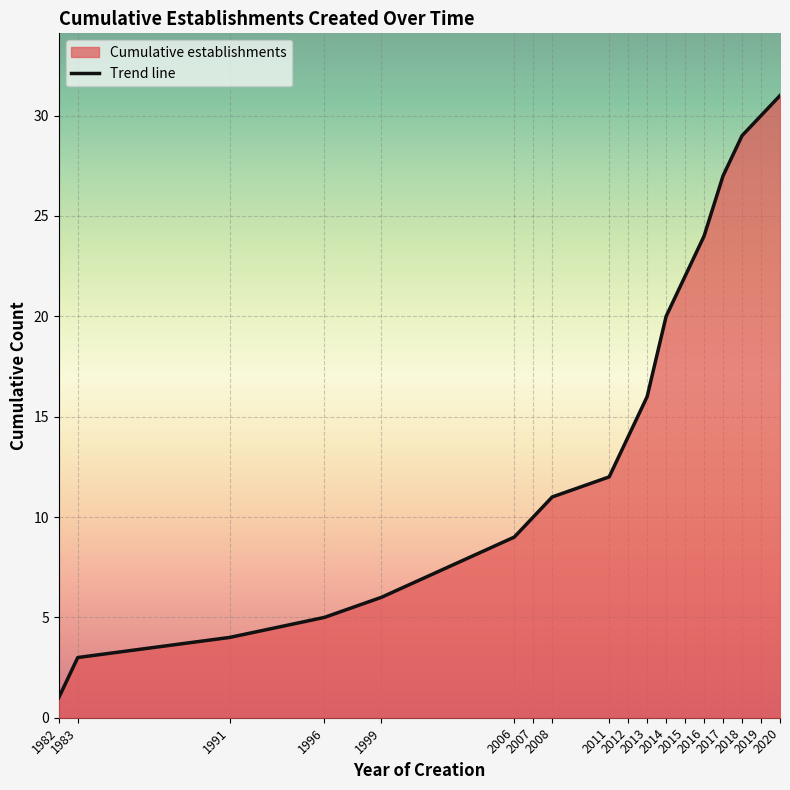

What is the average value?

15